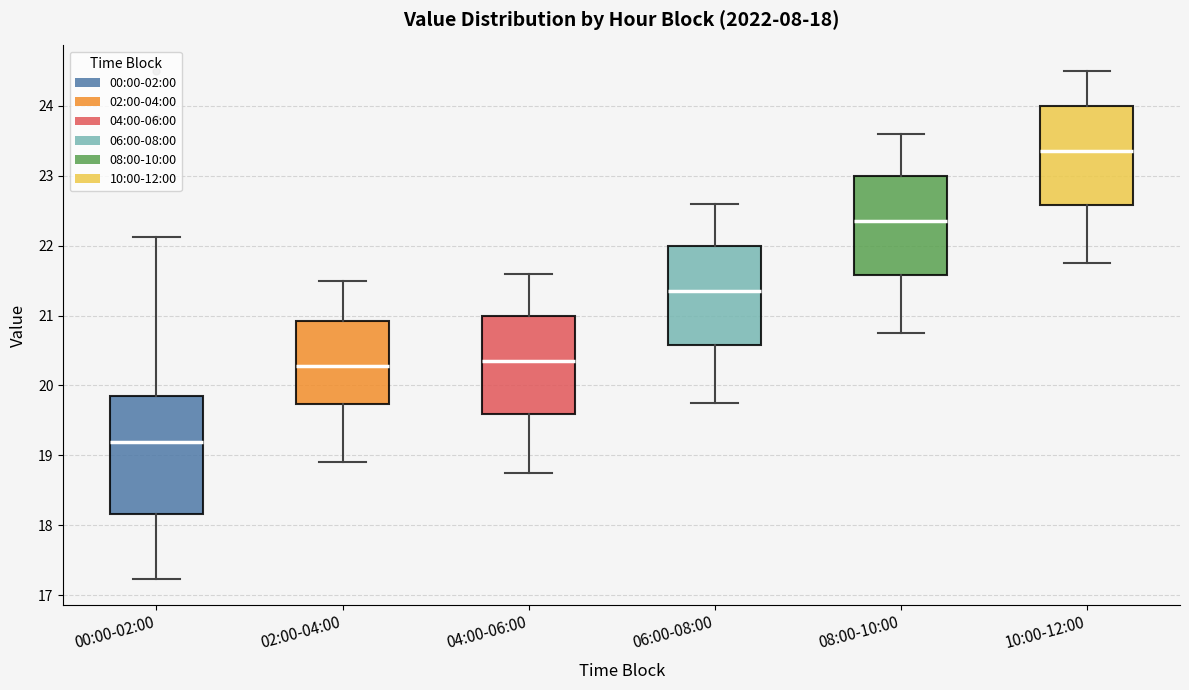

Which box is the tallest, from its lower edge to its upper edge?

00:00-02:00